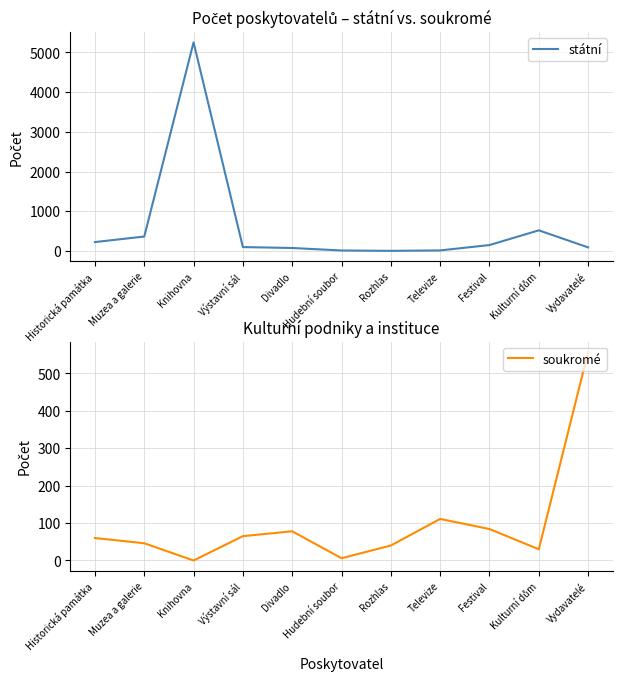

What is the difference between the maximum and second lowest values in the soukromé series?

551